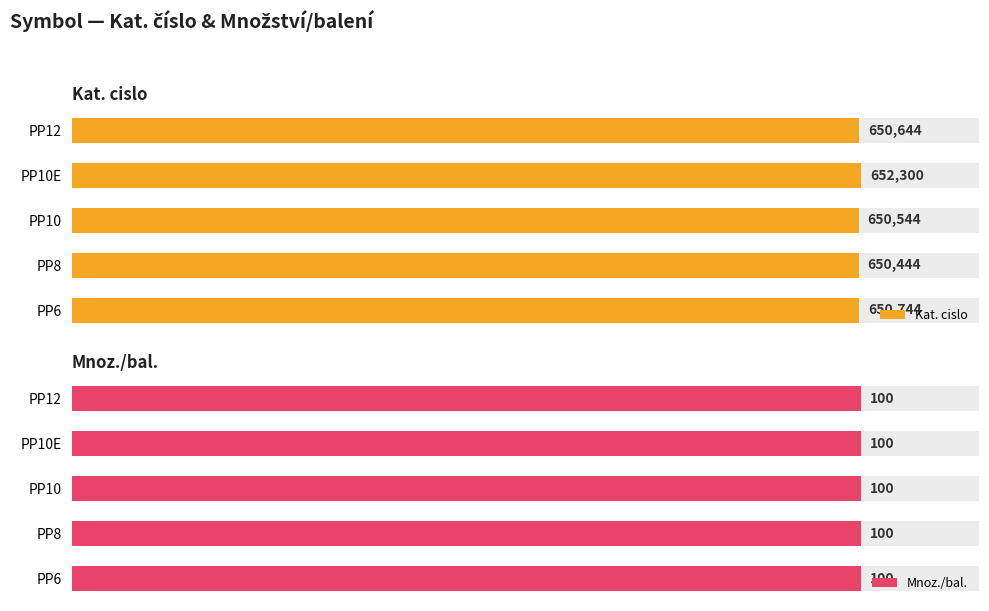

How many data points in Kat. cislo are less than 650644?

2